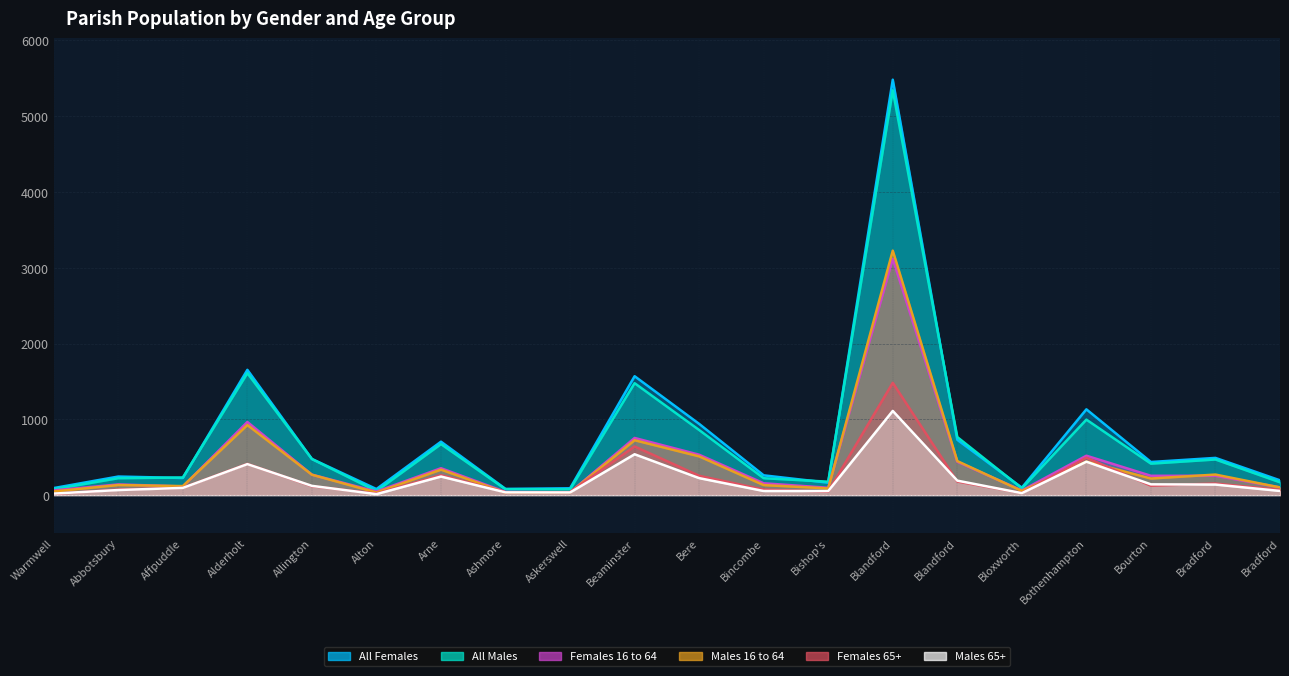

True or false: All Males and Males 65+ intersect in this chart.

False